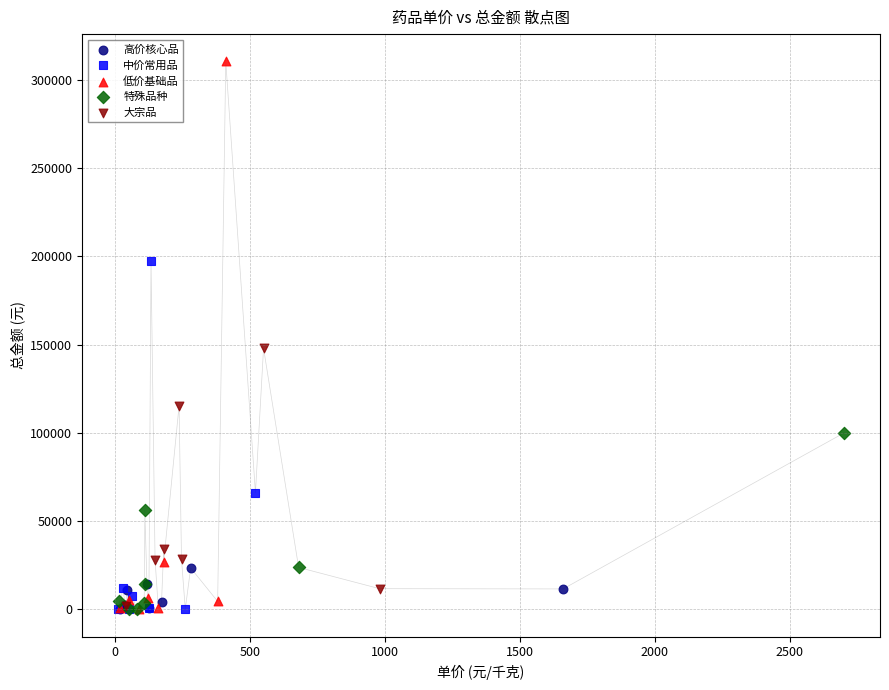

Which series has the widest spread of Y values?

低价基础品